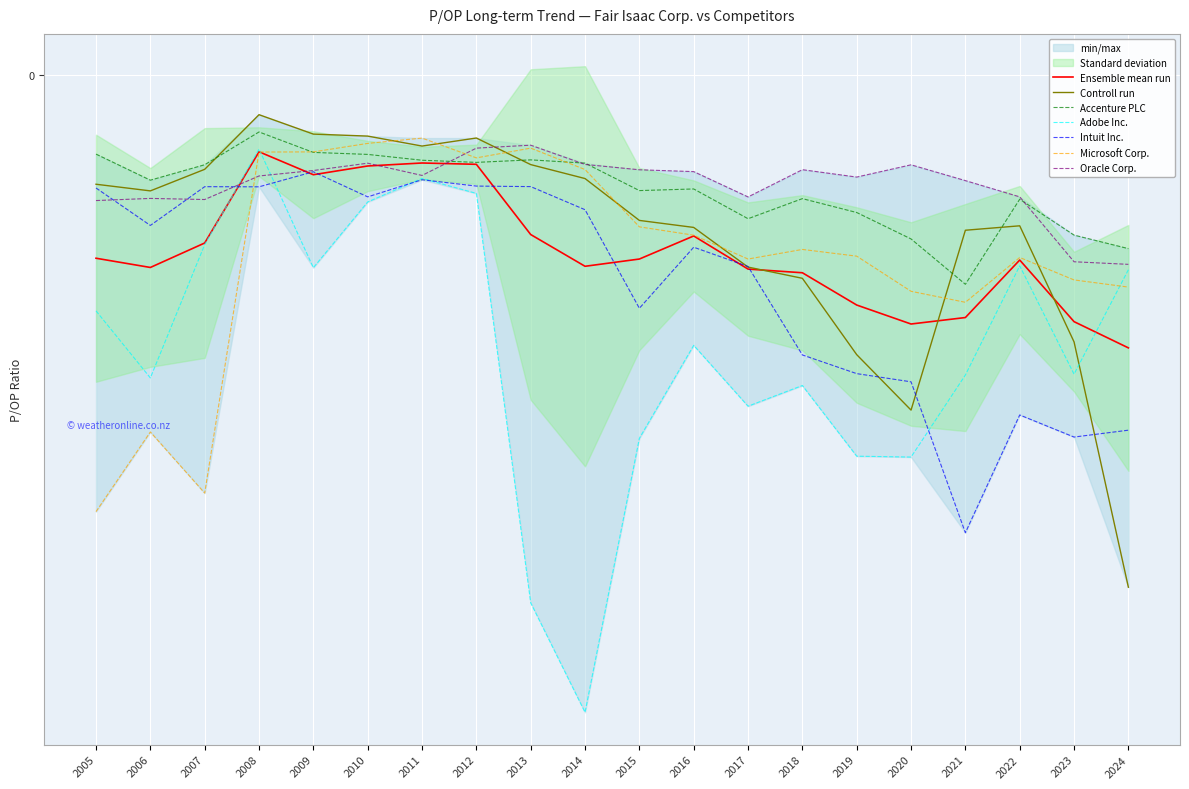

How many data points in Fair Isaac Corp. are less than 19?

10